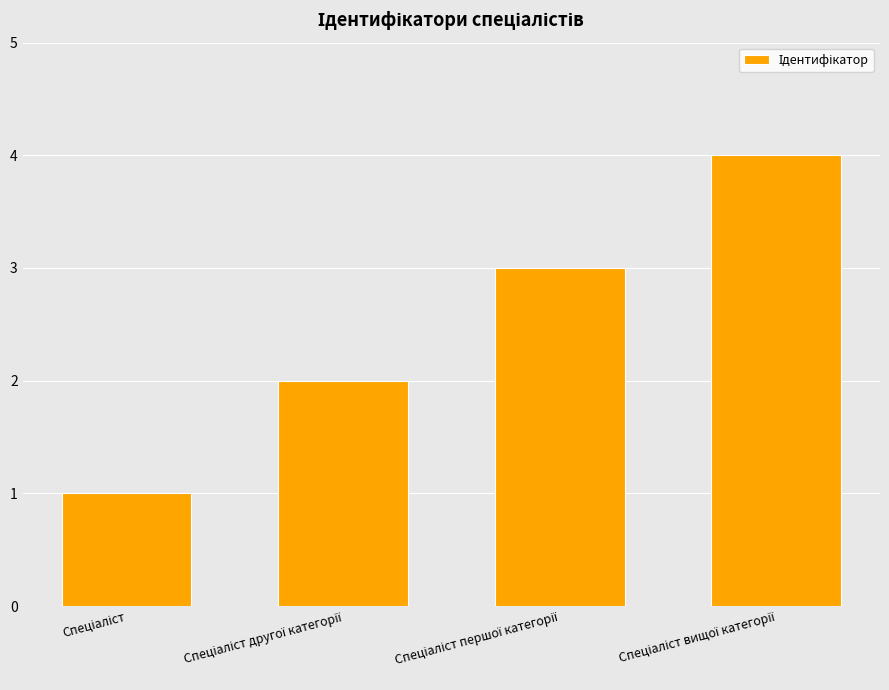

What is the minimum value shown in the chart?

1